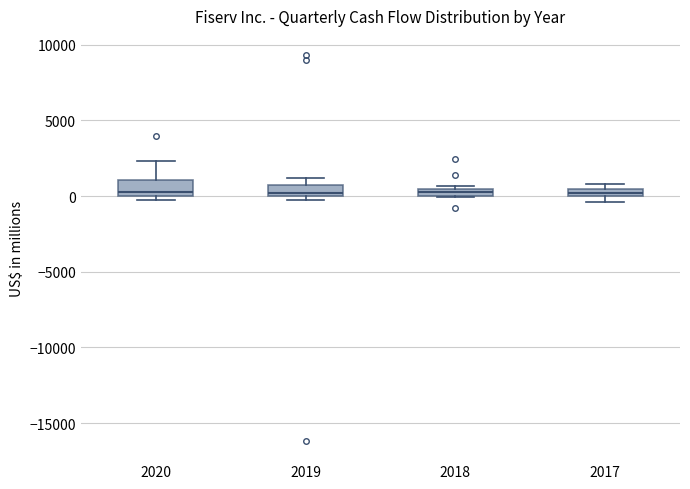

Where is the lower edge of the box at x = 2018 on the y-axis? The values are not printed on the chart, so give them approximately, as read against the axis.

0